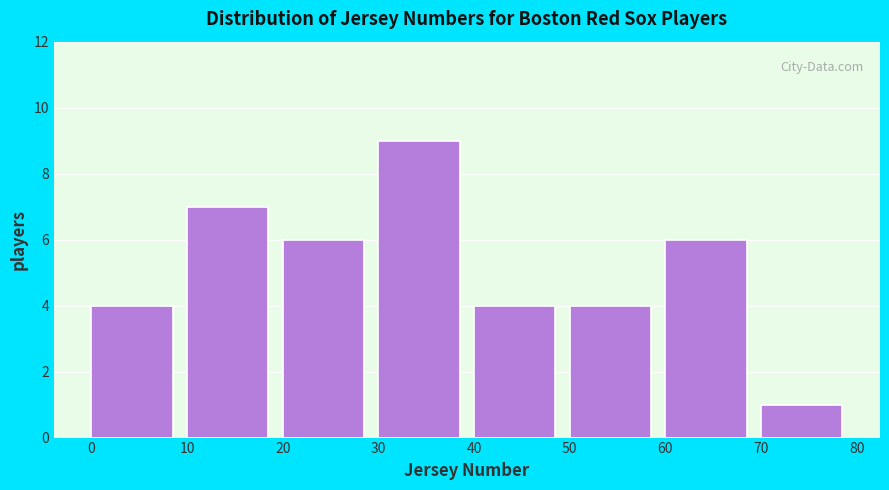

Which range on the x-axis has the tallest bar?

30 to 40